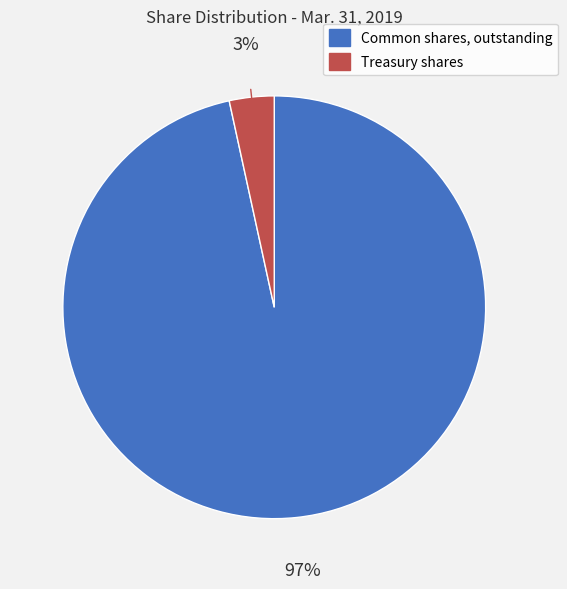

What is the largest slice in the pie chart?

Common shares, outstanding